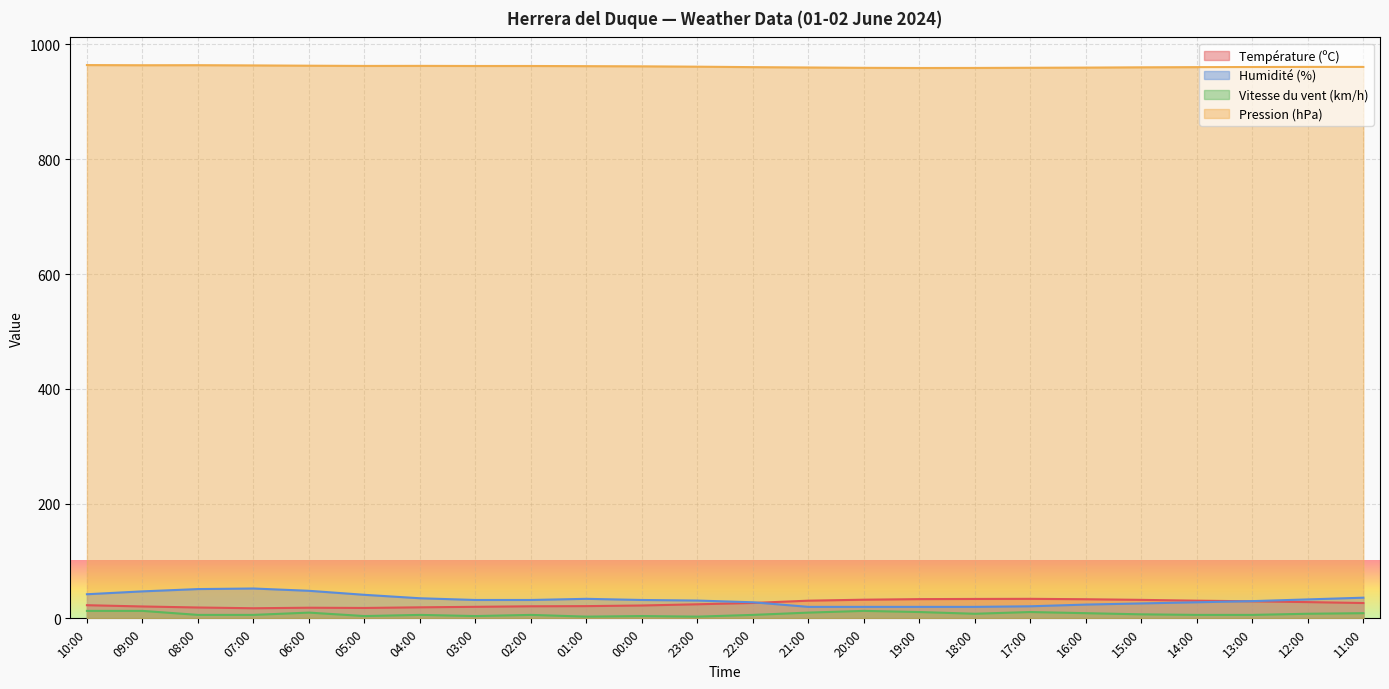

What is the label of the 23rd point from the right?

09:00